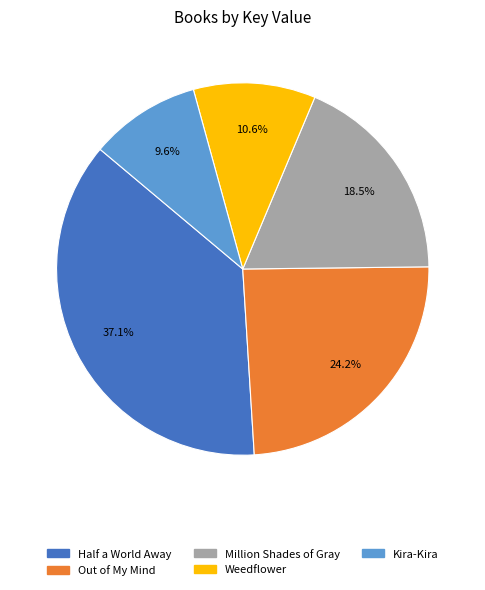

What is the smallest slice in the pie chart?

Kira-Kira